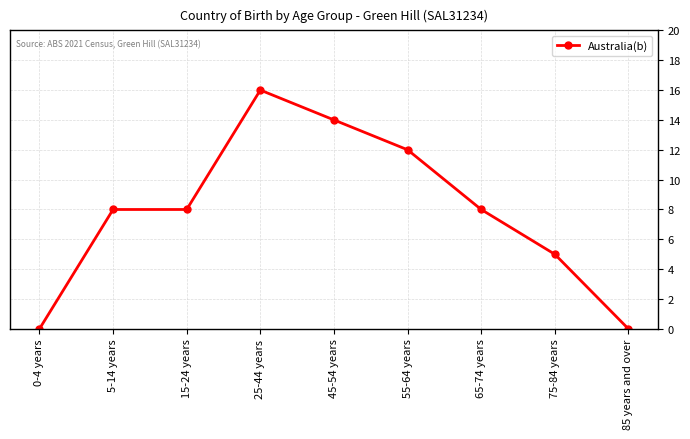

Reading left to right, list all the values displayed in this chart.

0-4 years=0	5-14 years=8	15-24 years=8	25-44 years=16	45-54 years=14	55-64 years=12	65-74 years=8	75-84 years=5	85 years and over=0